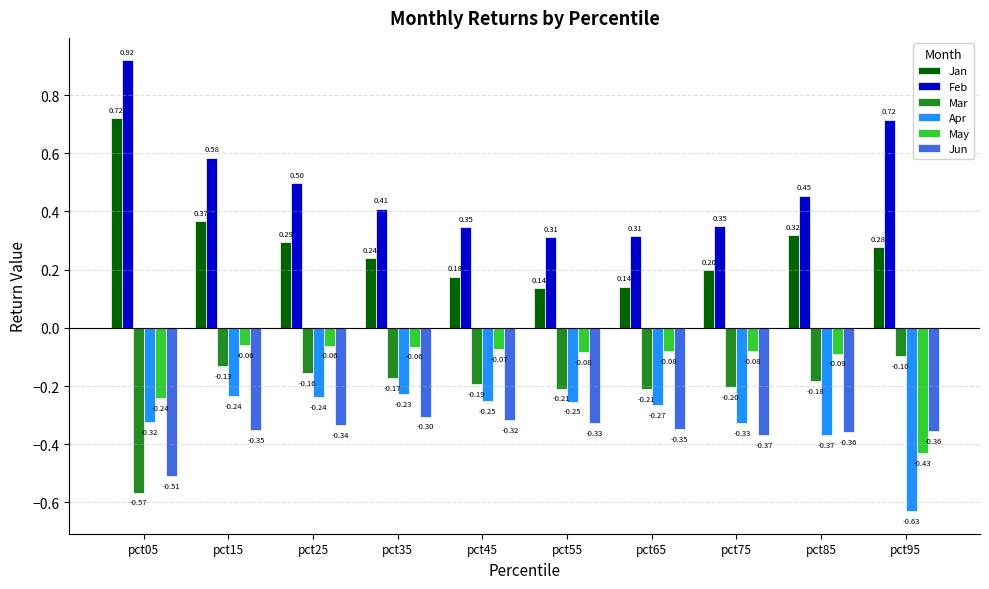

Is it true that Jan equals 0.5 at pct25?

False